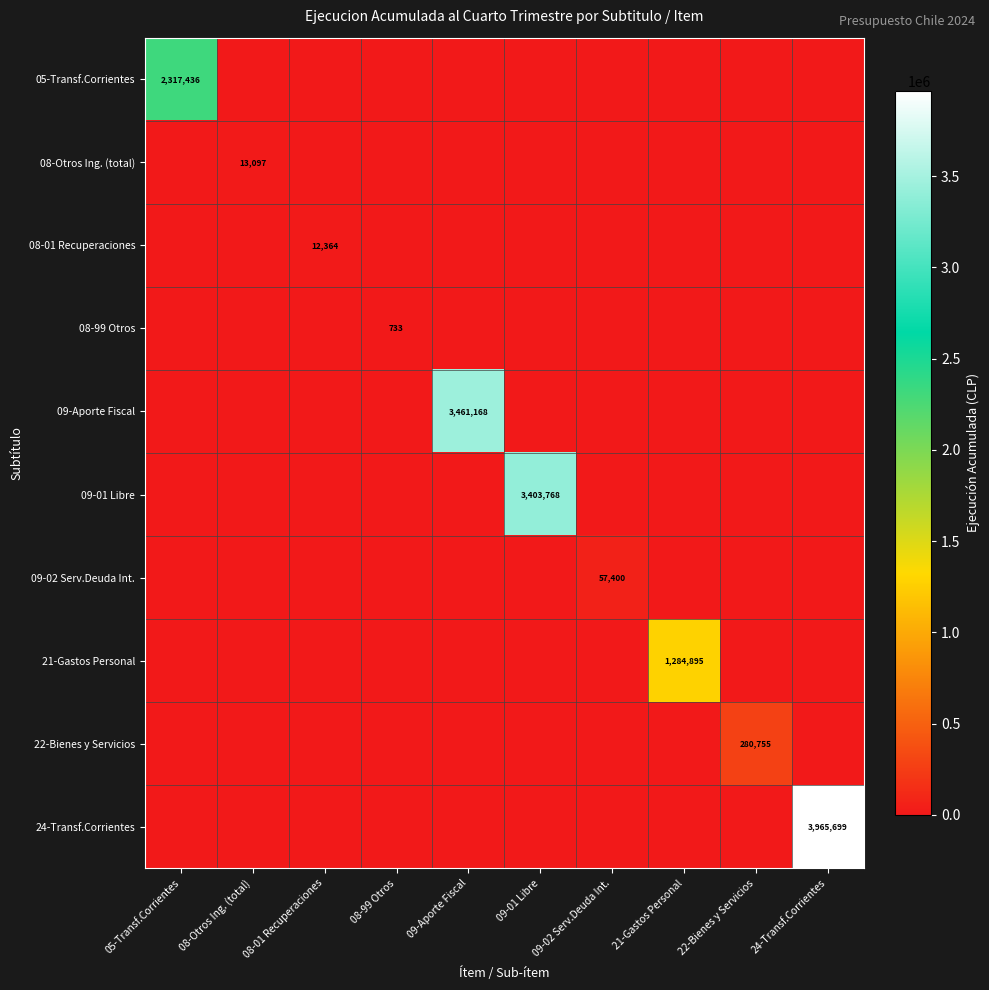

The 24-Transf.Corrientes series shows 3965699 at 24-Transf.Corrientes. True or false?

True